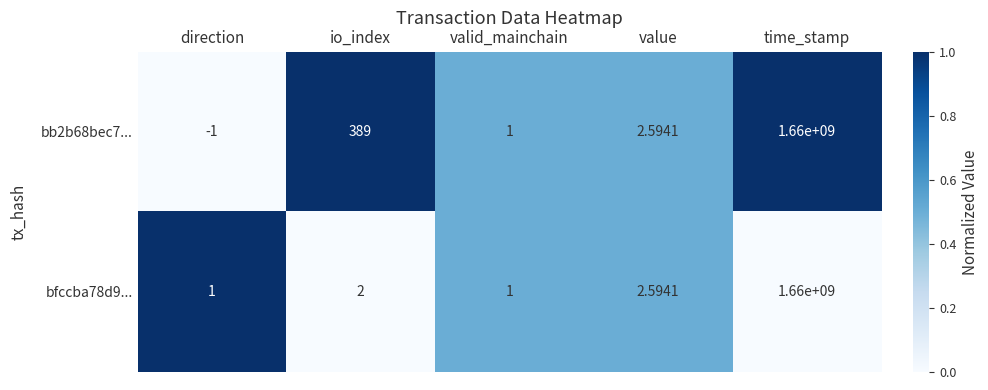

Is the value of bb2b68bec7... at valid_mainchain greater than the value of bfccba78d9... at time_stamp?

No